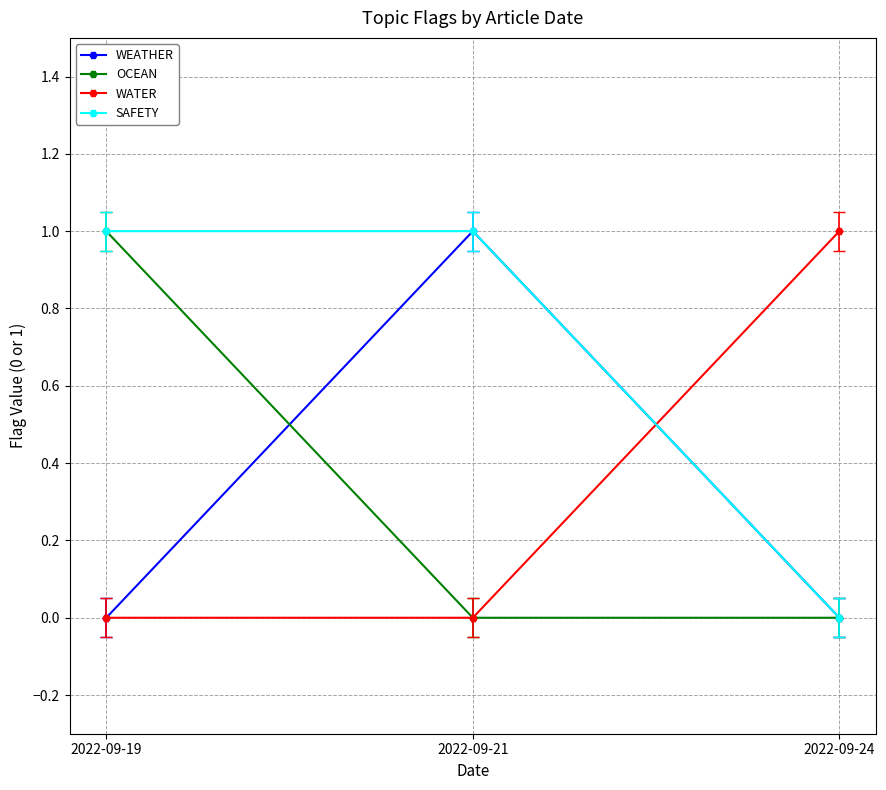

What is the value of the OCEAN point at the 1st from the left?

1